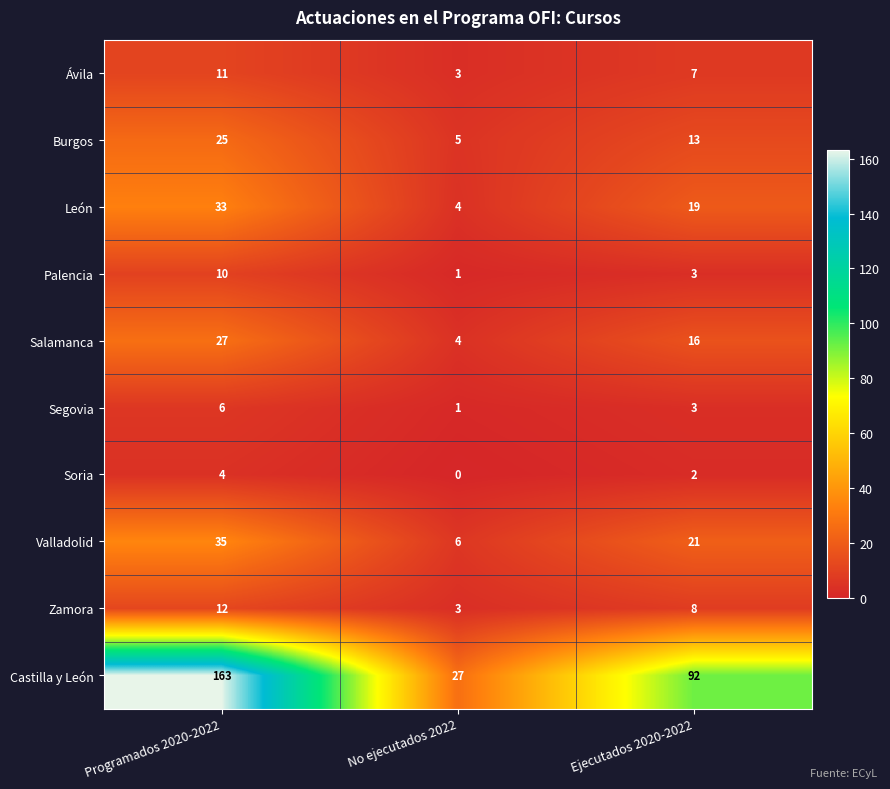

How many Soria values are between 0 and 4?

3